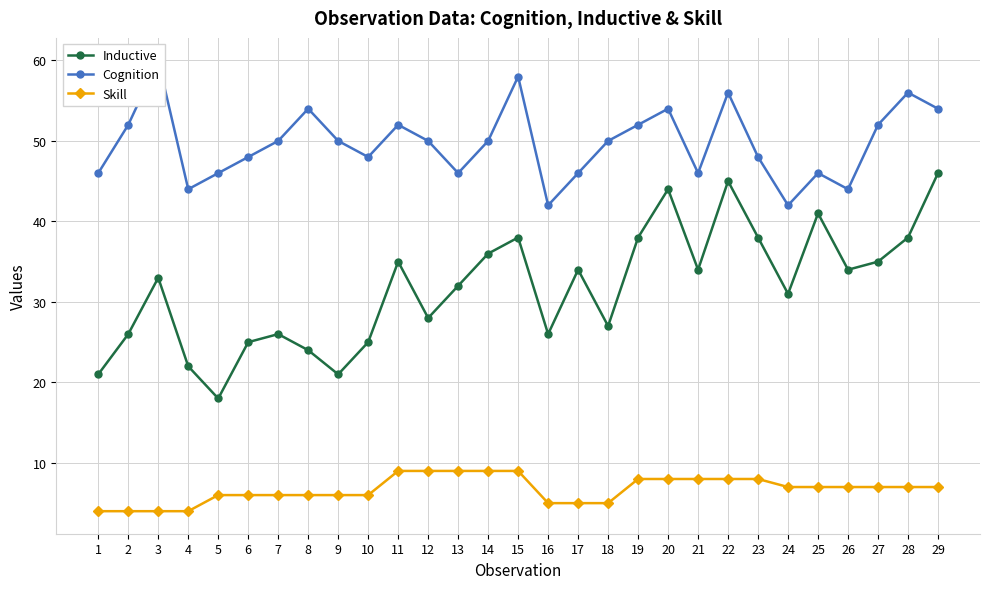

Which category has the lowest value in the Cognition series?

16